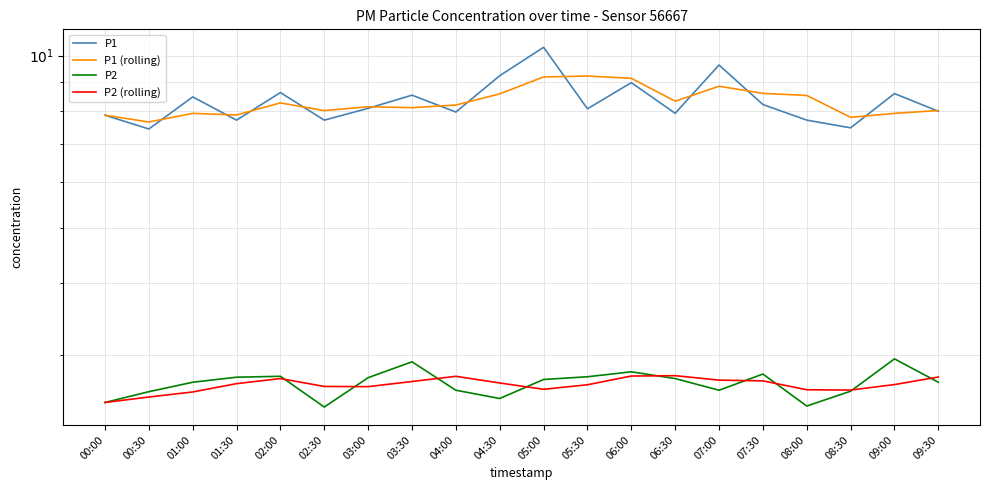

The value of P1 (rolling) at 09:00 is 7.9. True or false?

True